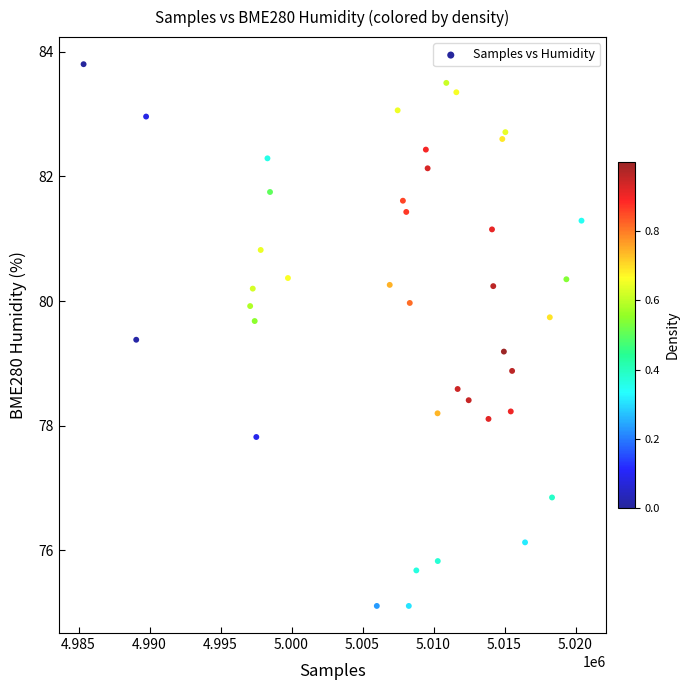

What is the range of Y values (max minus min)?

8.7